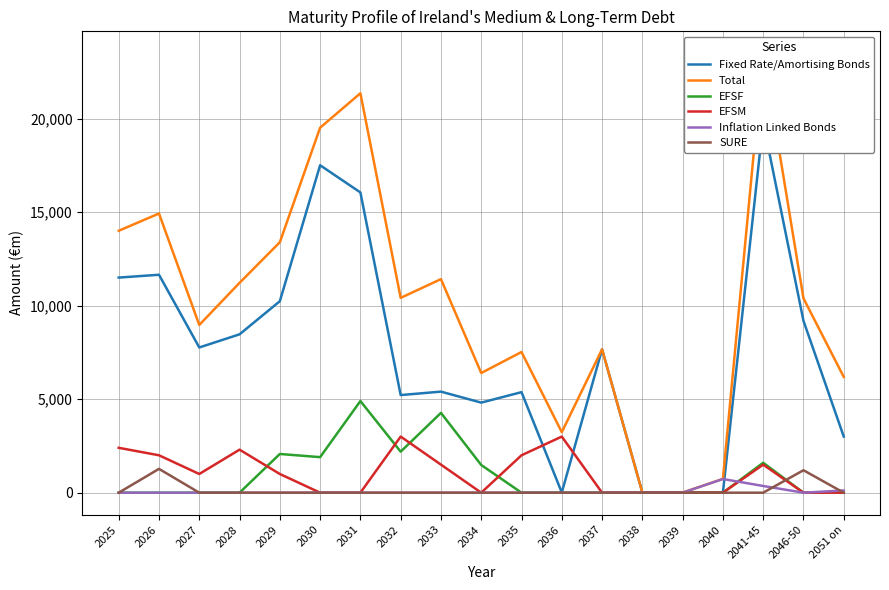

True or false: Total has a value of 10390.5 at 2046-50.

True